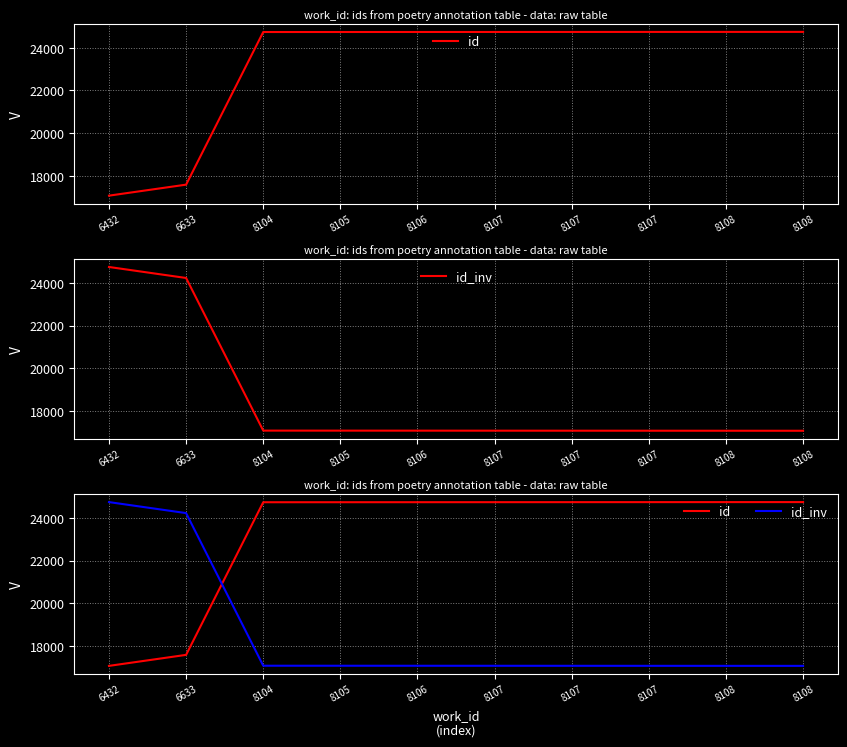

Reading left to right, list all the values displayed in this chart.

id: 6432=17069	6633=17585	8104=24742	8105=24743	8106=24744	8107=24745	8107=24746	8107=24747	8108=24748	8108=24749
id_inv: 6432=24749	6633=24233	8104=17076	8105=17075	8106=17074	8107=17073	8107=17072	8107=17071	8108=17070	8108=17069